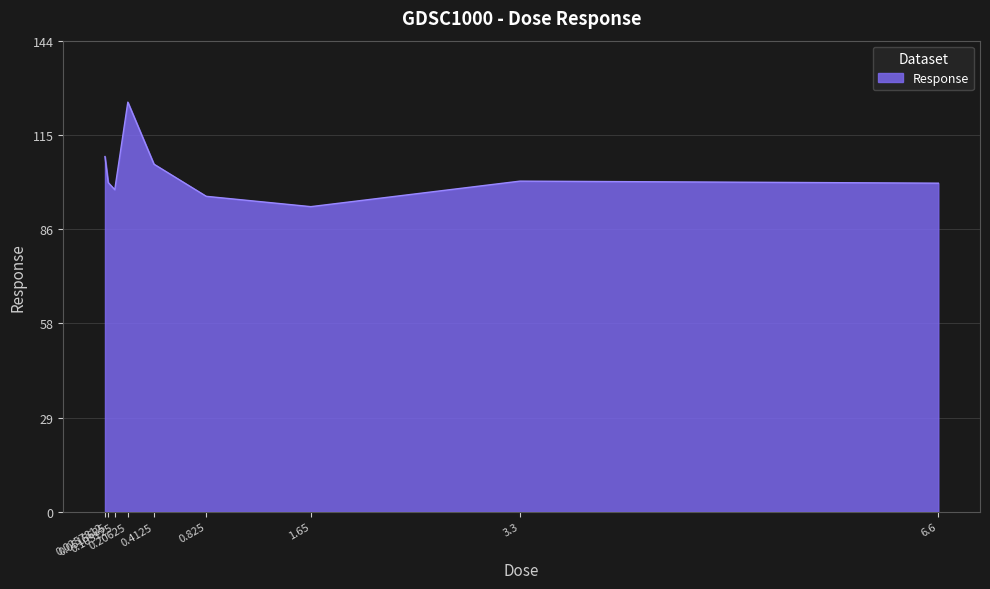

What is the ratio of the value at 0.825 to the value at 0.0257812?

0.9